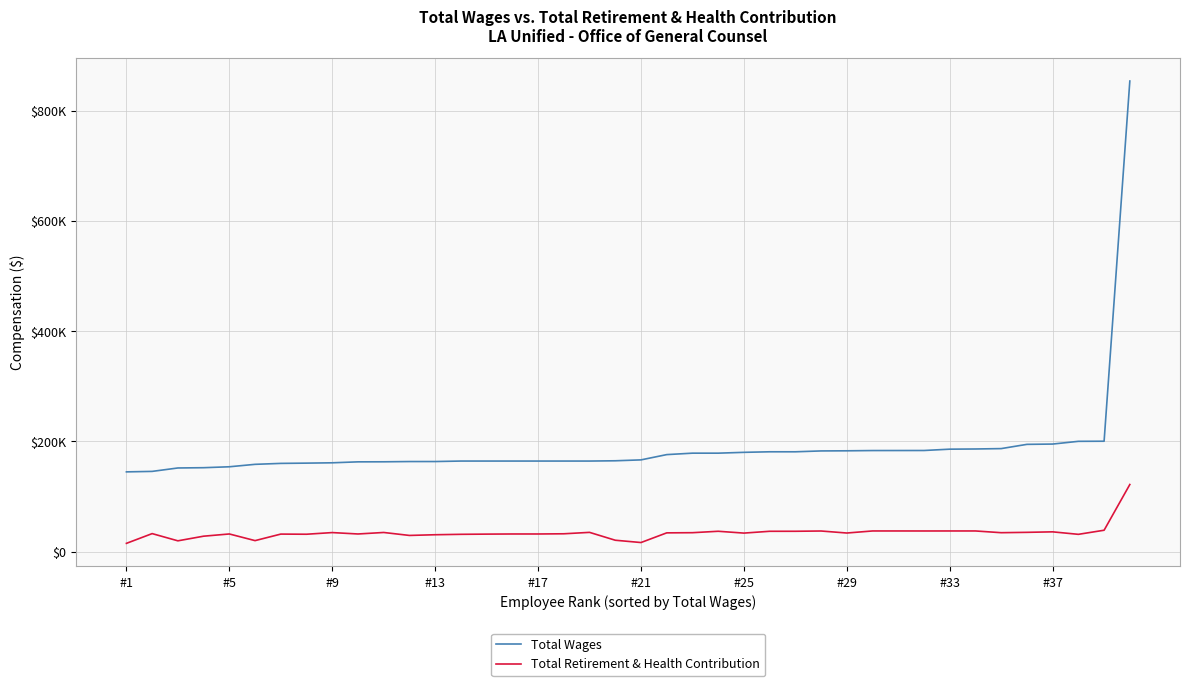

What are all the series names shown in the legend?

Total Wages, Total Retirement & Health Contribution